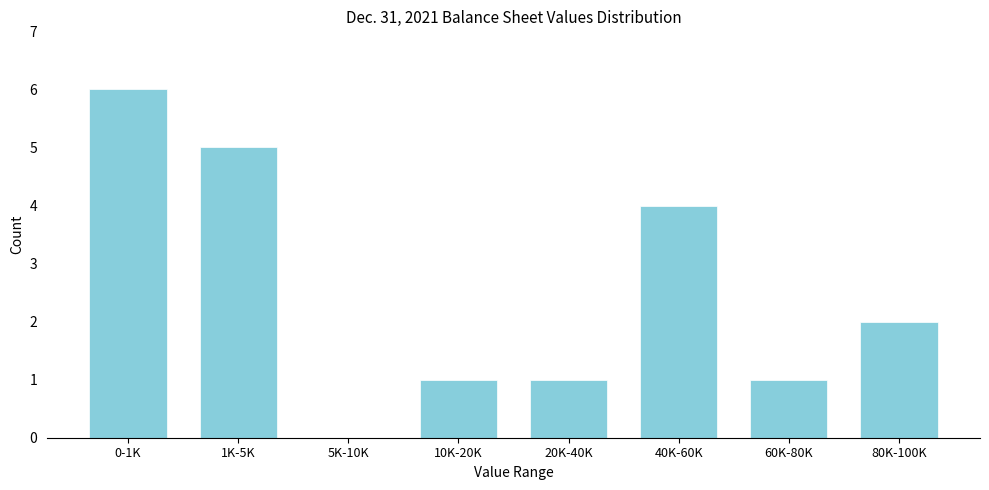

Reading left to right, list all the values displayed in this chart.

0-1K=6	1K-5K=5	5K-10K=0	10K-20K=1	20K-40K=1	40K-60K=4	60K-80K=1	80K-100K=2